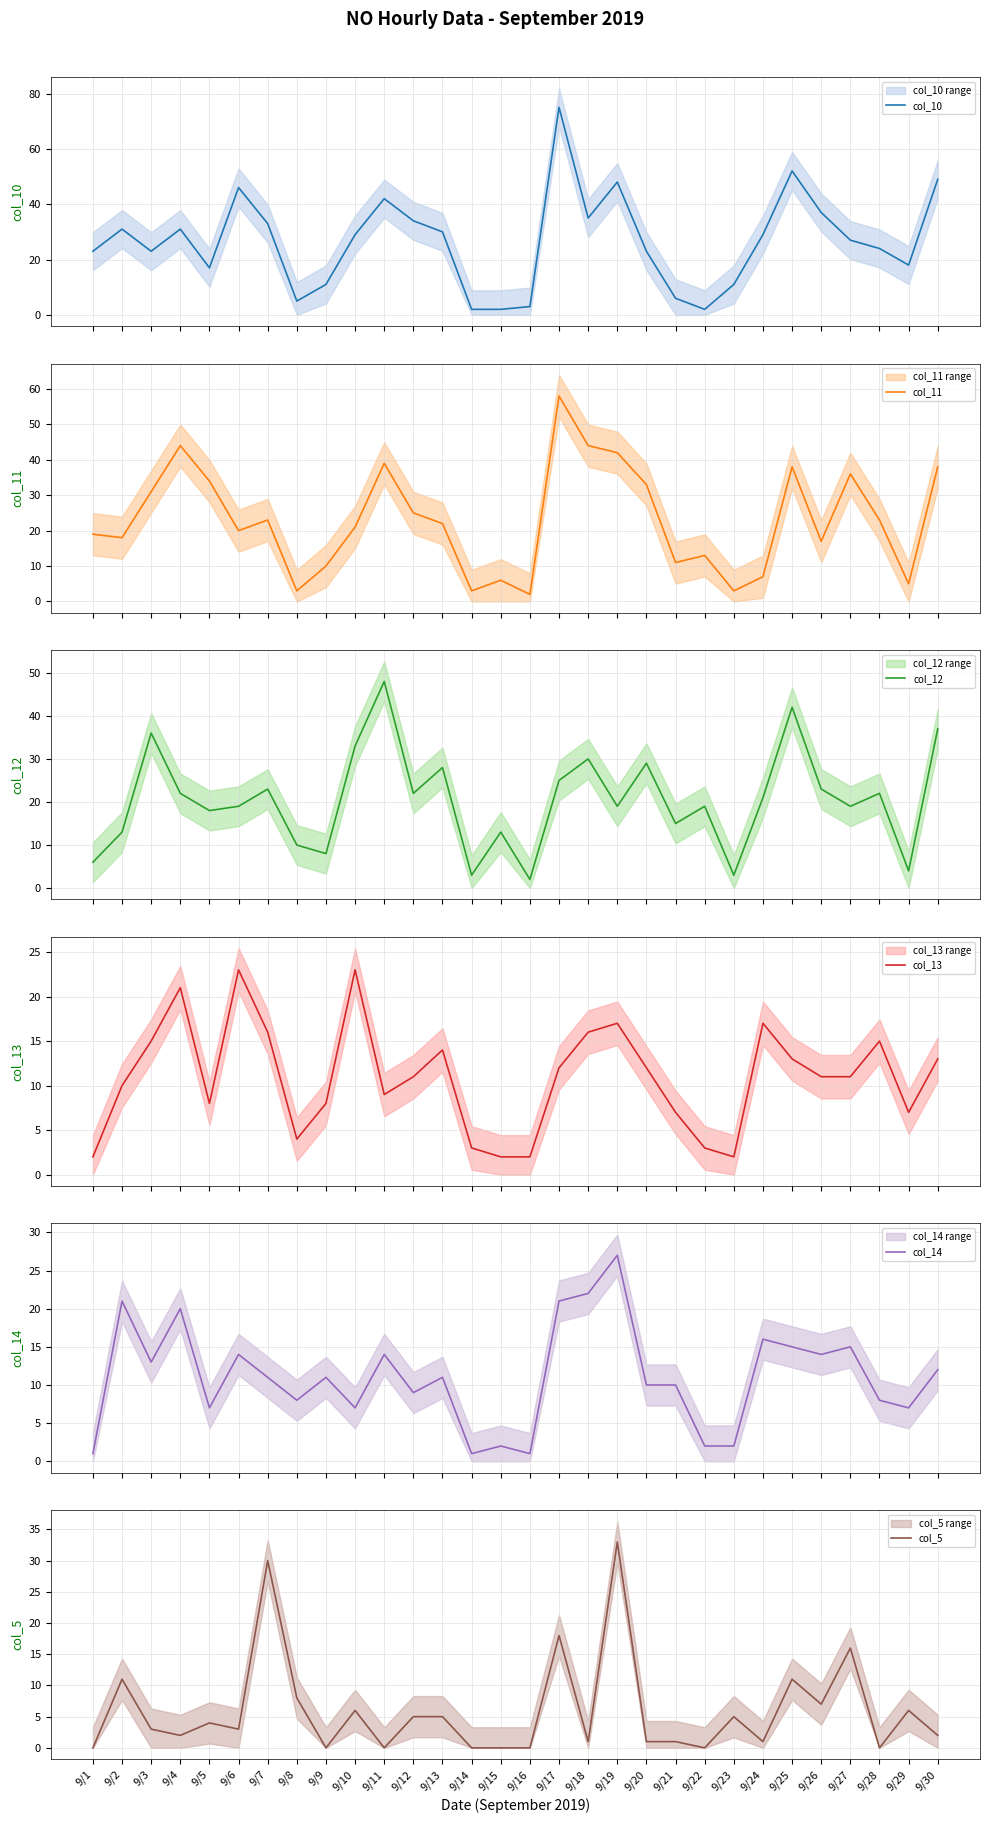

Which has a higher value, 9/16 or 9/6?

9/6